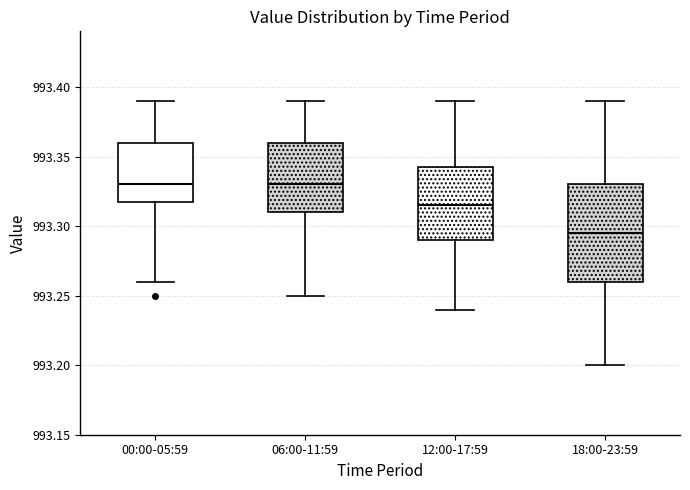

Reading left to right, transcribe this box plot: for each box, give where its median line is, the range the box spans, and where its two whiskers end, as read against the y-axis. The values are not printed on the chart, so give them approximately, as read against the axis.

00:00-05:59: median 993.330, box 993.320 to 993.360, whiskers 993.260 to 993.390
06:00-11:59: median 993.330, box 993.310 to 993.360, whiskers 993.250 to 993.390
12:00-17:59: median 993.315, box 993.290 to 993.345, whiskers 993.240 to 993.390
18:00-23:59: median 993.295, box 993.260 to 993.330, whiskers 993.200 to 993.390